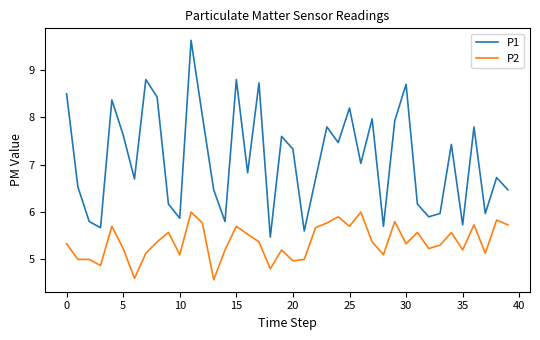

Rank the series by their average value, from lowest to highest.

P2, P1